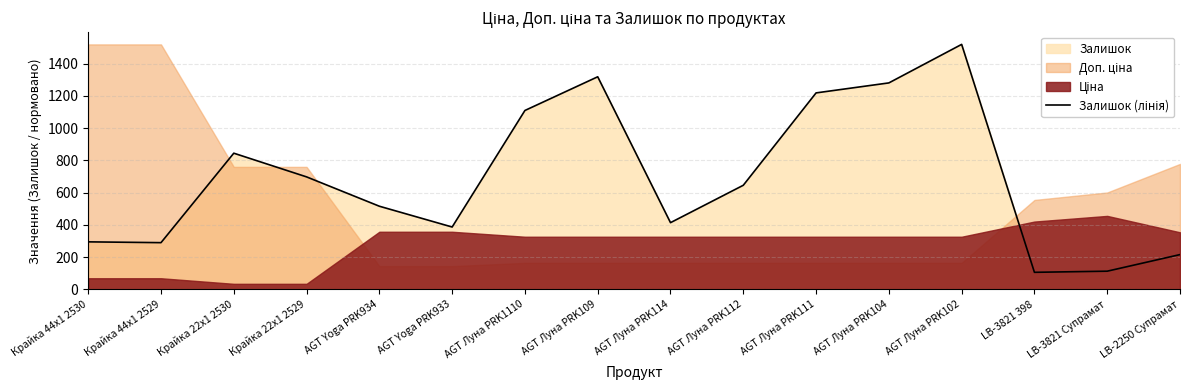

Where does the data first go above 646?

Крайка 22x1 2530